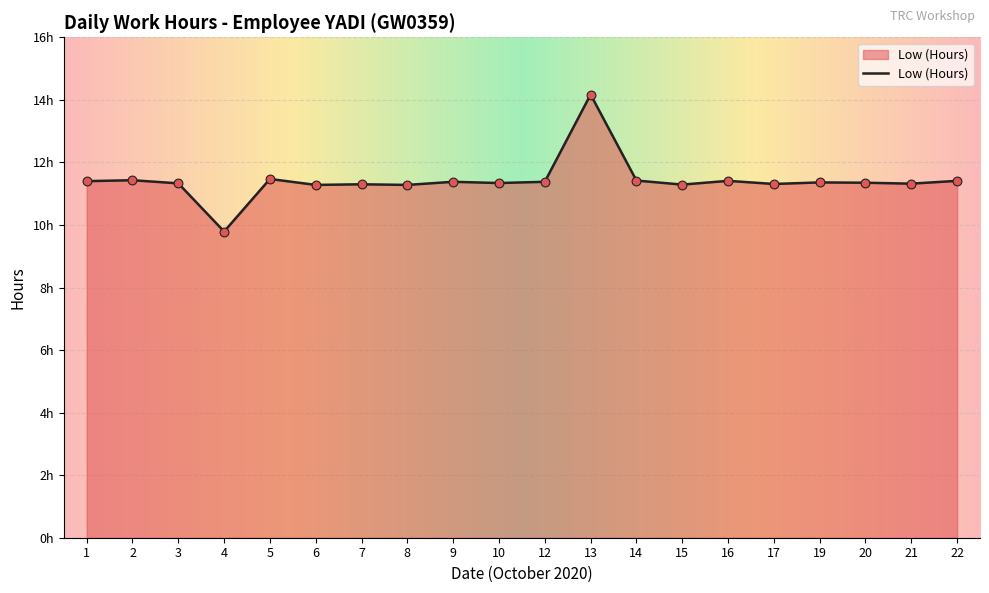

Between 2 and 8, which is larger?

2